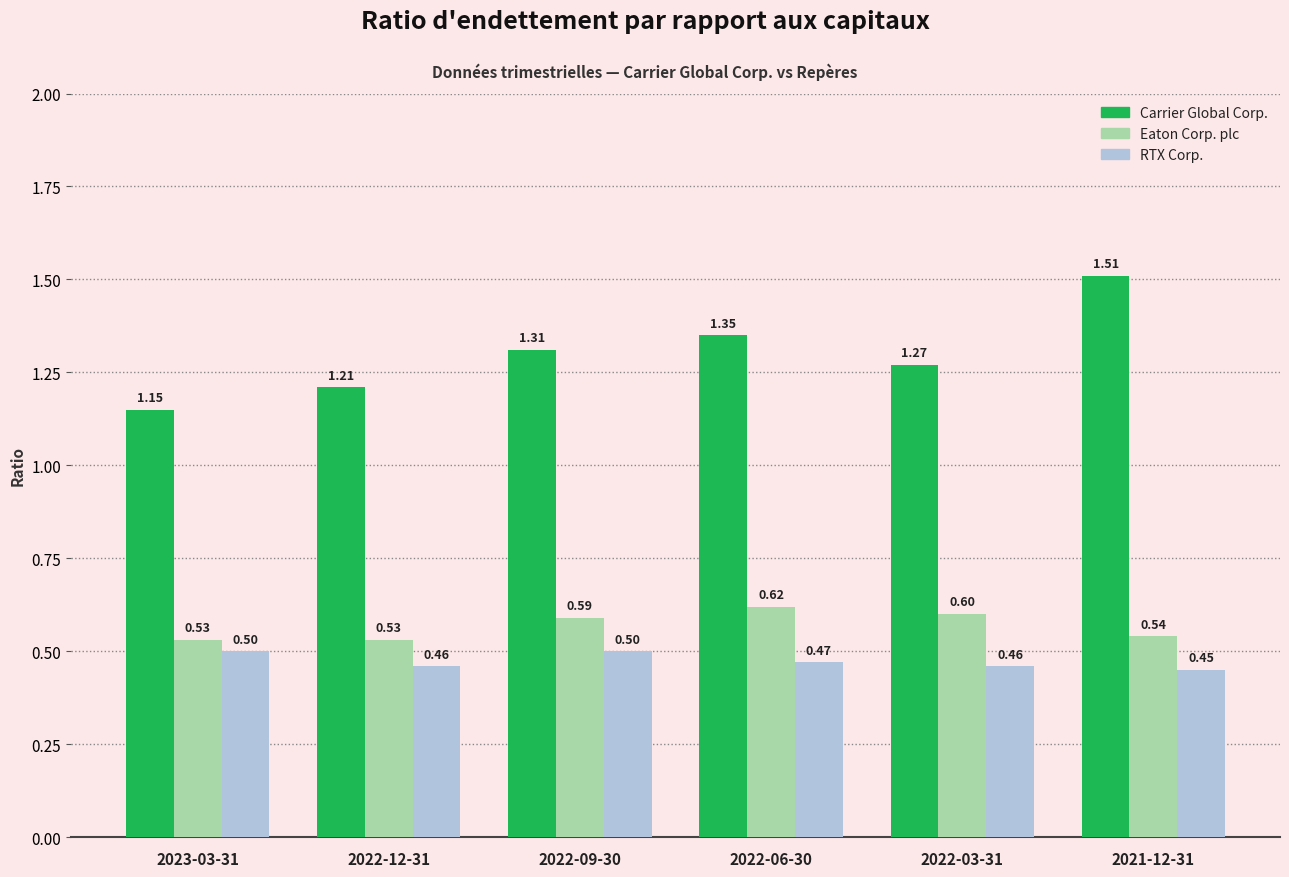

Which series changed the most between 2022-09-30 and 2022-06-30?

Carrier Global Corp.